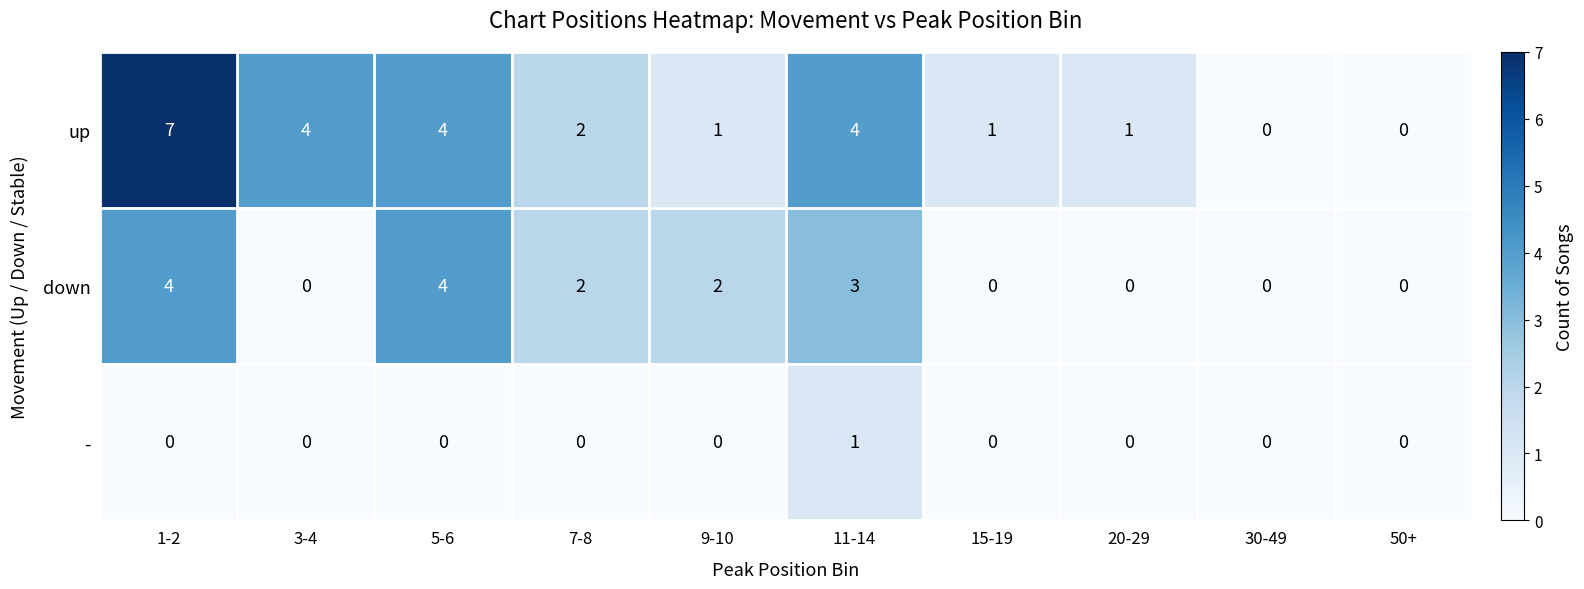

Which series has the widest spread of values?

up